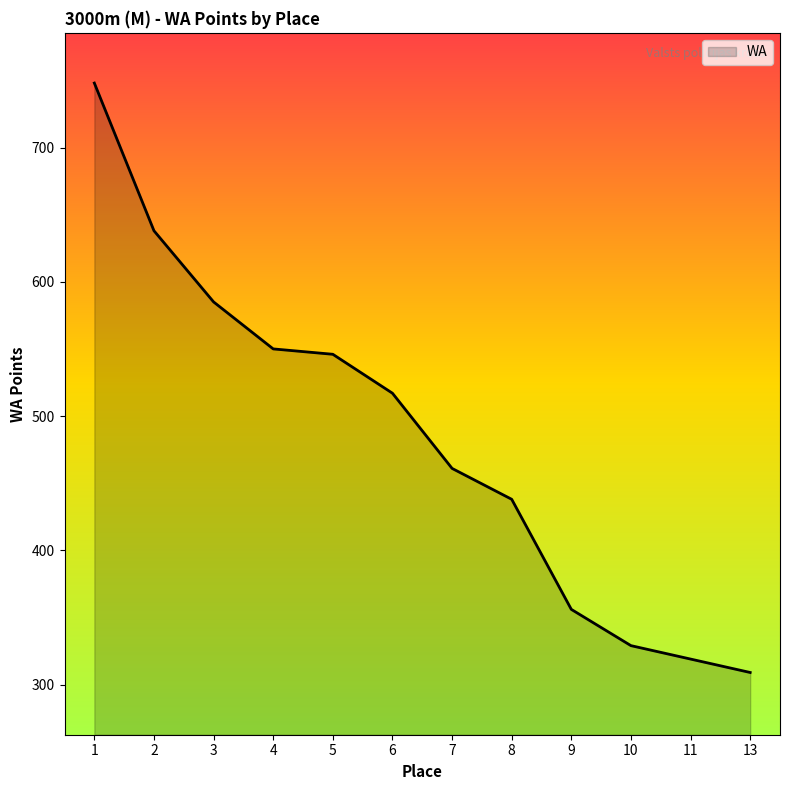

Between 13 and 10, which is larger?

10